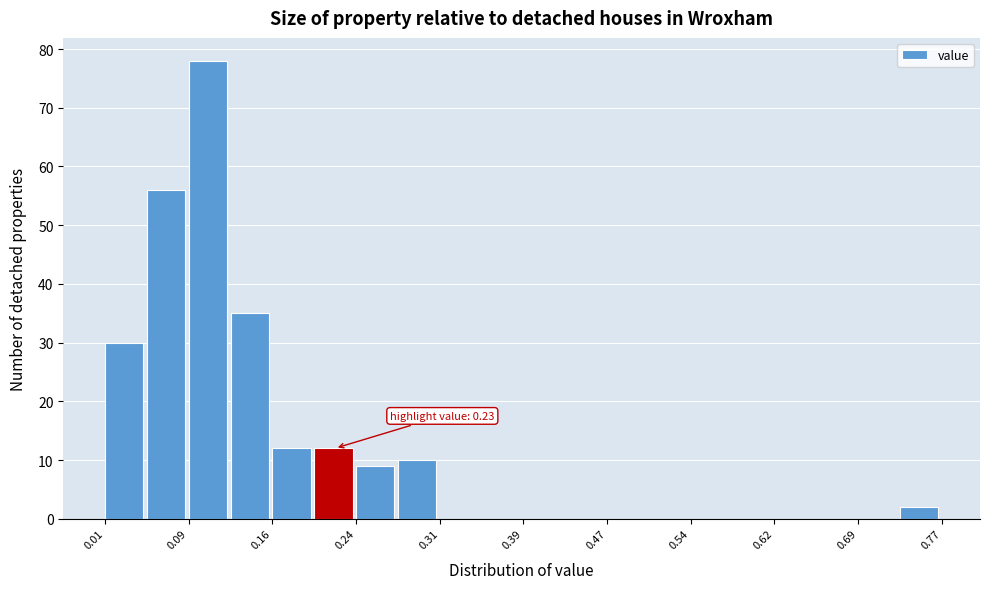

Read against the x-axis, roughly where is the centre of the tallest bar?

0.10